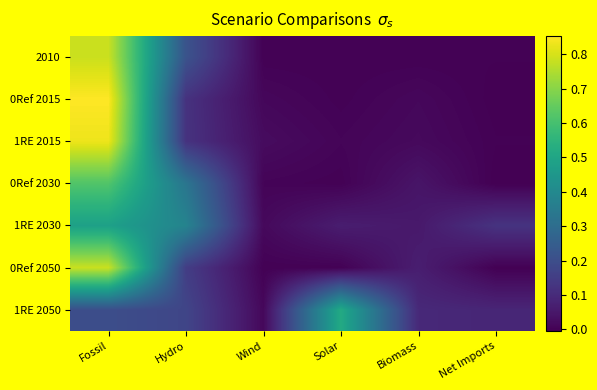

What is the total value across all series at Fossil?

4.6